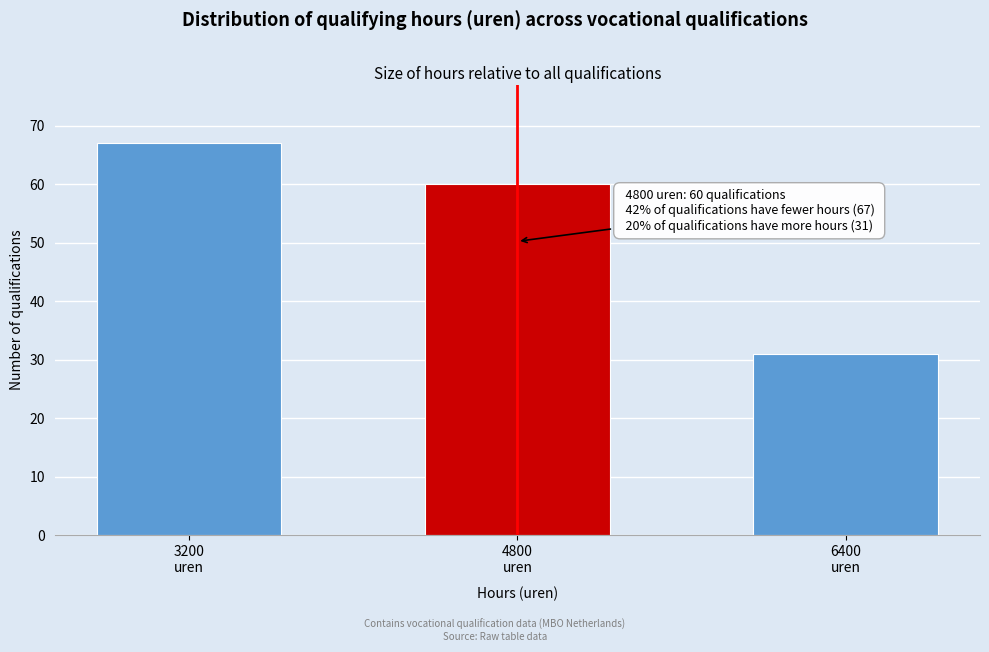

Reading left to right, transcribe all the data shown in this chart.

67	60	31